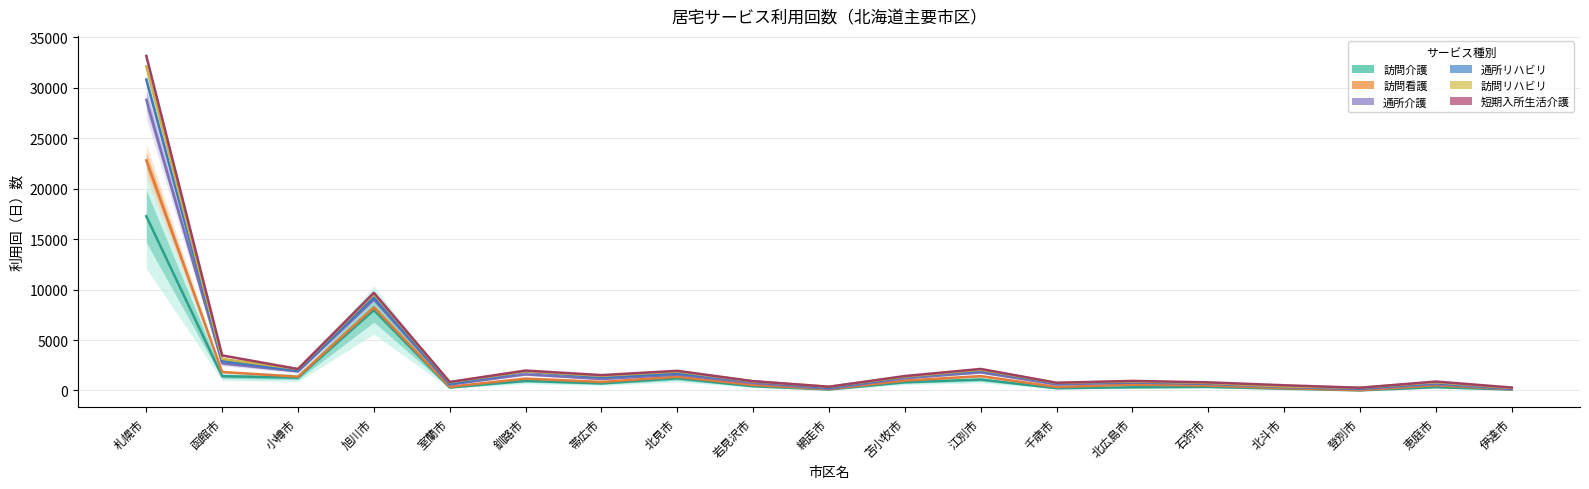

At which category is the sum across all series the highest?

札幌市